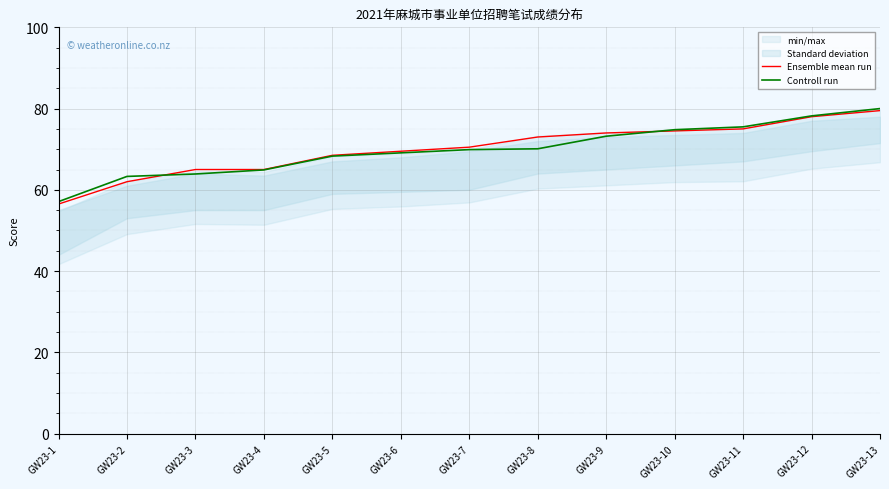

How many intersections are there between Controll run and Ensemble mean run?

2